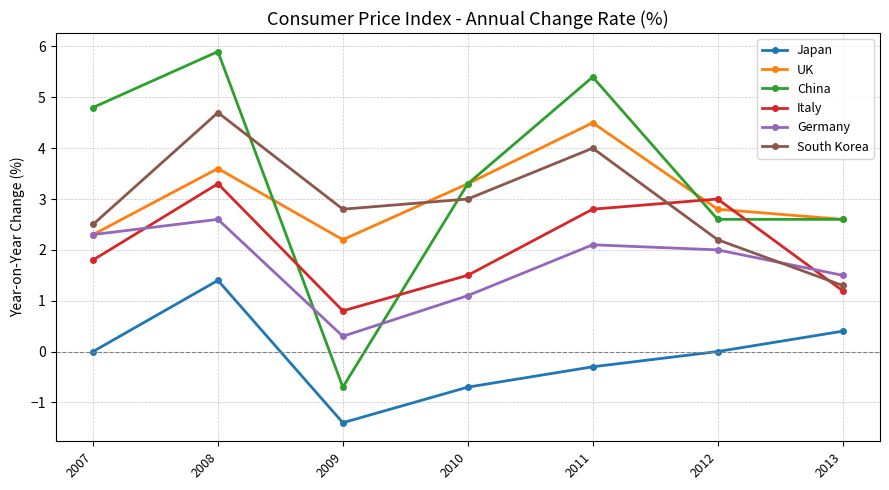

What is the smallest value displayed?

-1.4